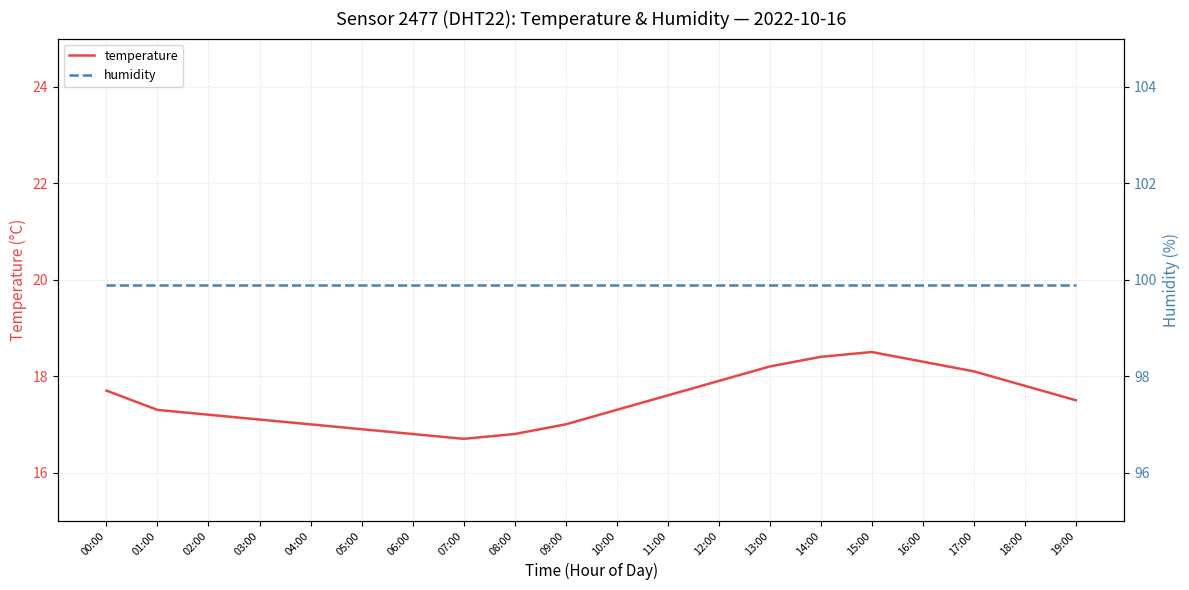

What is the label of the 19th point from the left?

18:00